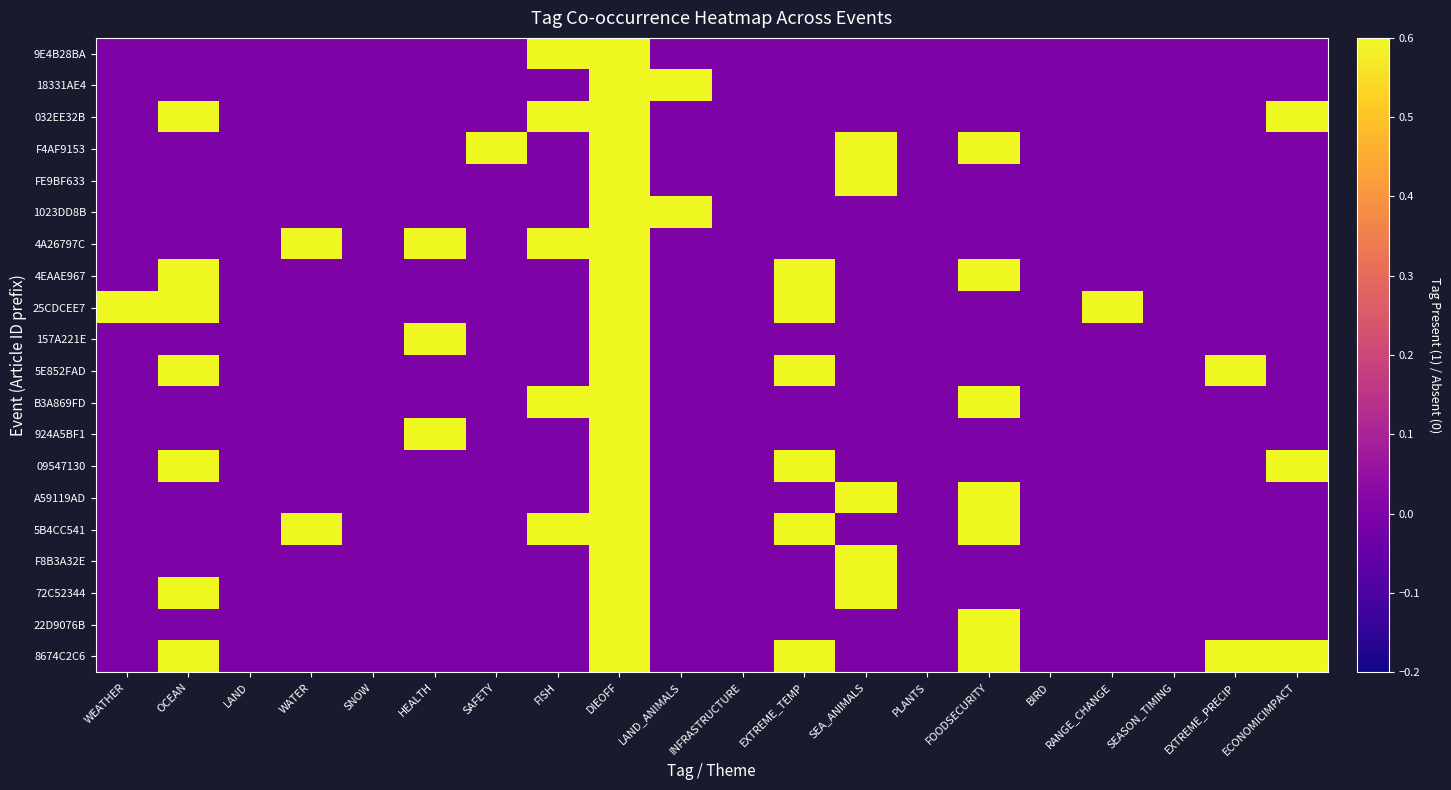

Which category has the highest value across all series?

OCEAN